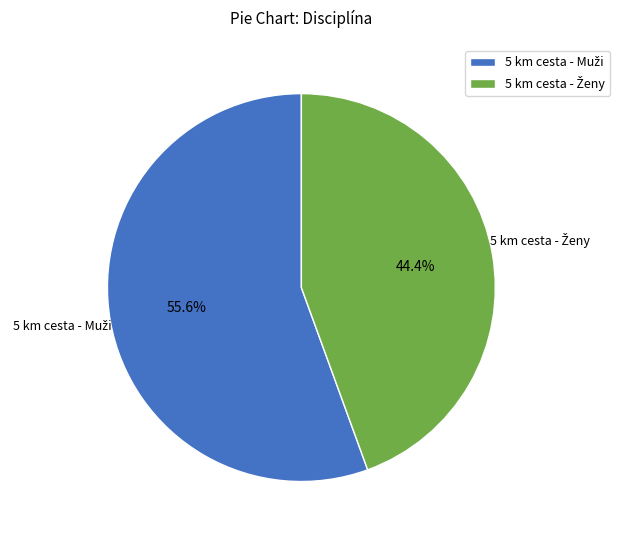

Does any single category account for the majority?

Yes